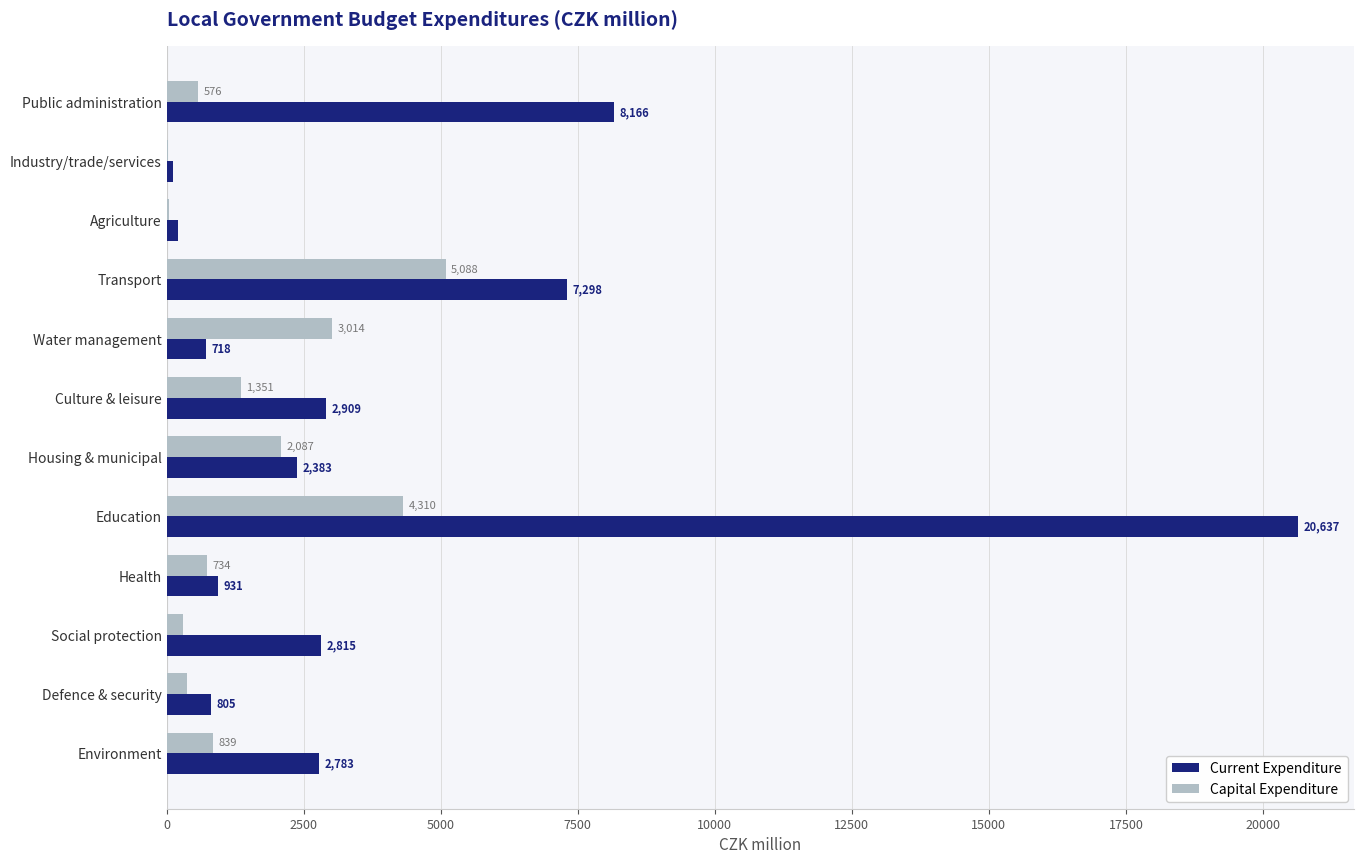

Which category has the highest value across all series?

Education